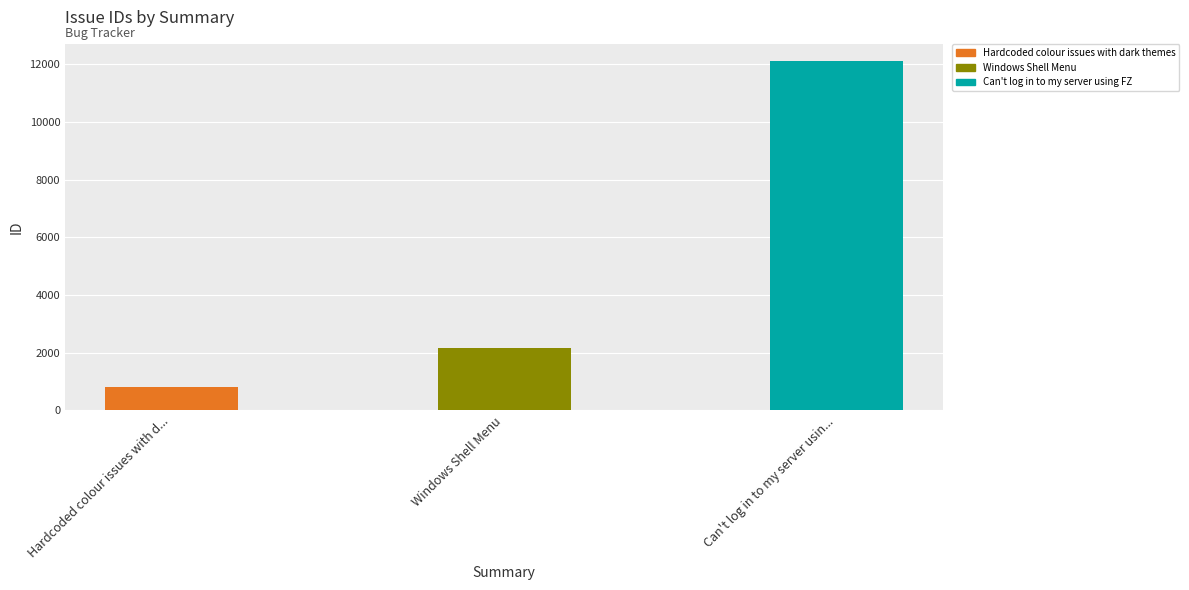

List the labels in order of value, smallest first.

Hardcoded colour issues with dark themes, Windows Shell Menu, Can't log in to my server using FZ